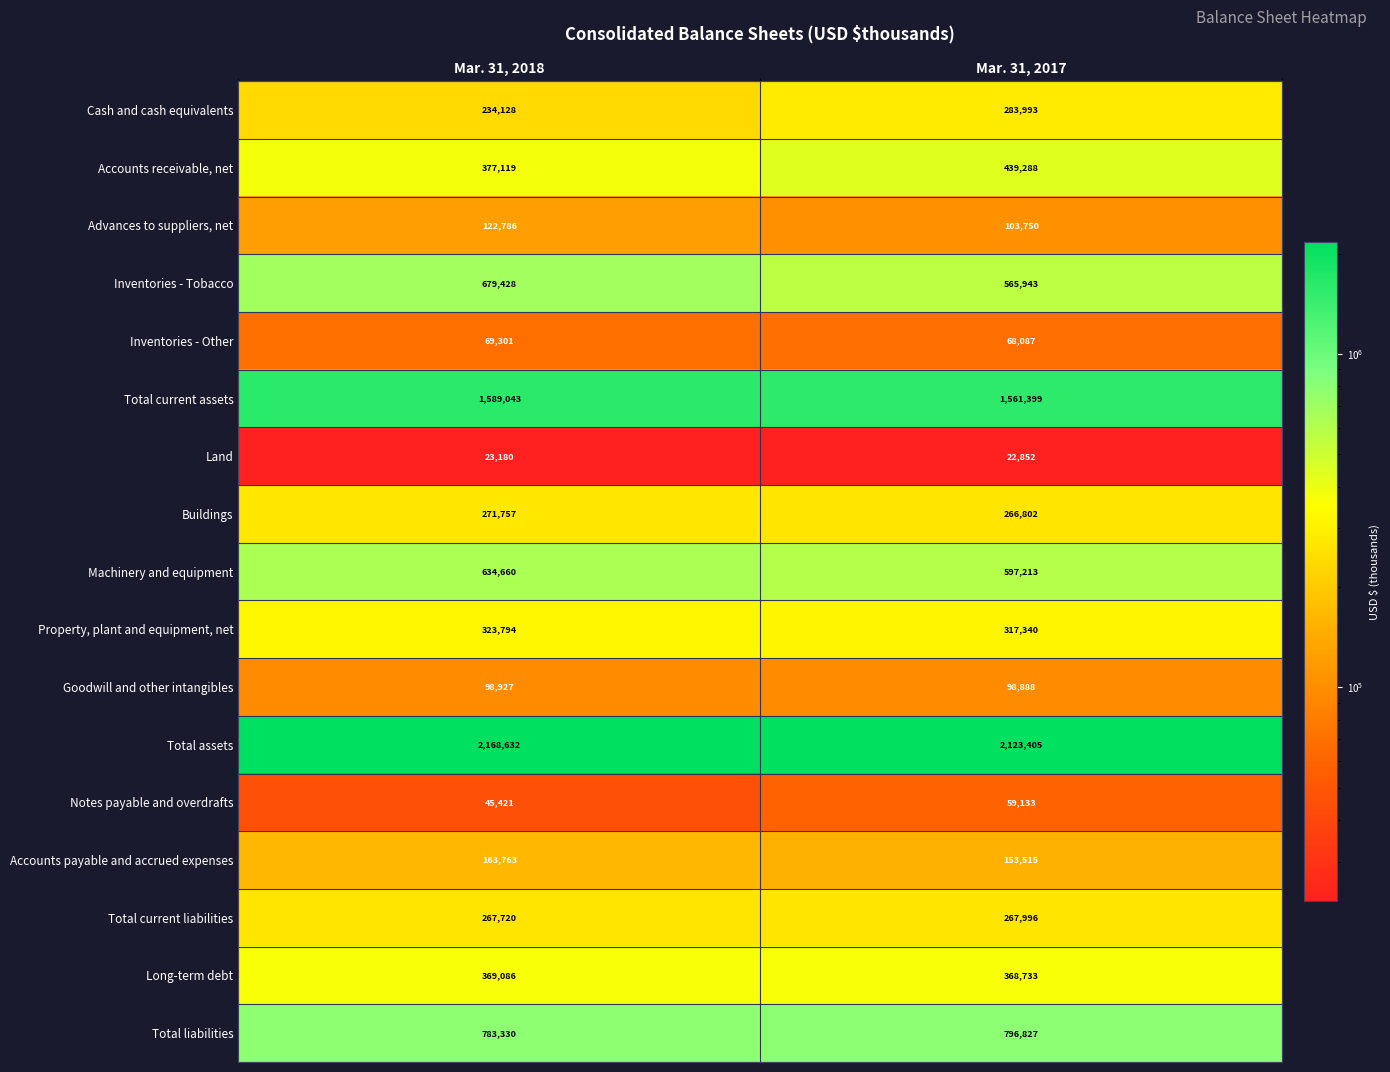

True or false: Accounts payable and accrued expenses has a value of 163763 at Mar. 31, 2018.

True